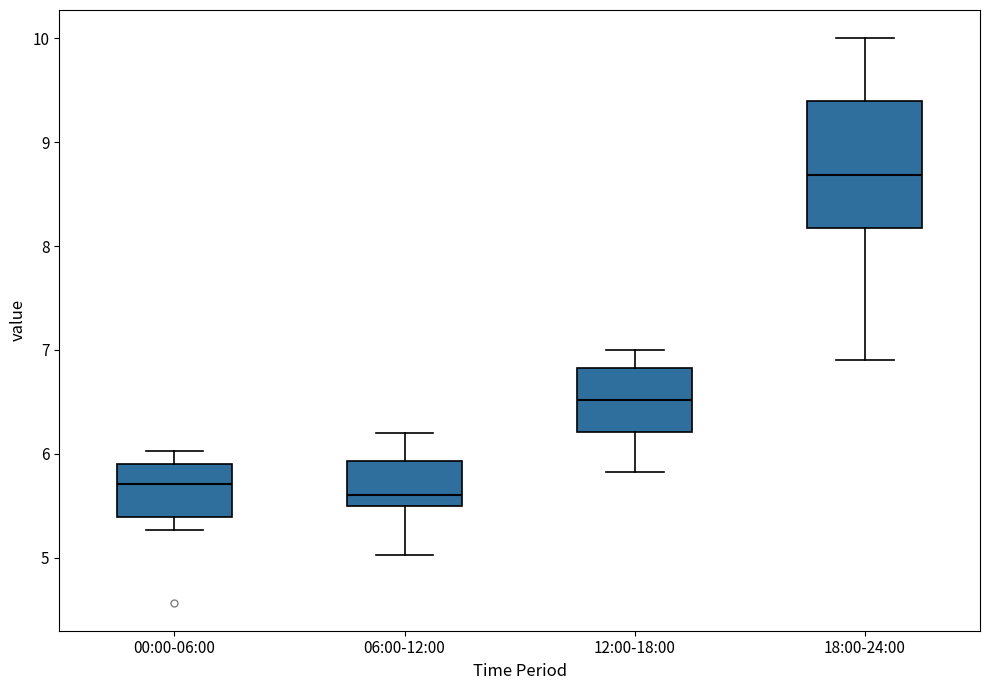

Where is the upper edge of the box for 12:00-18:00 on the y-axis? The values are not printed on the chart, so give them approximately, as read against the axis.

6.8